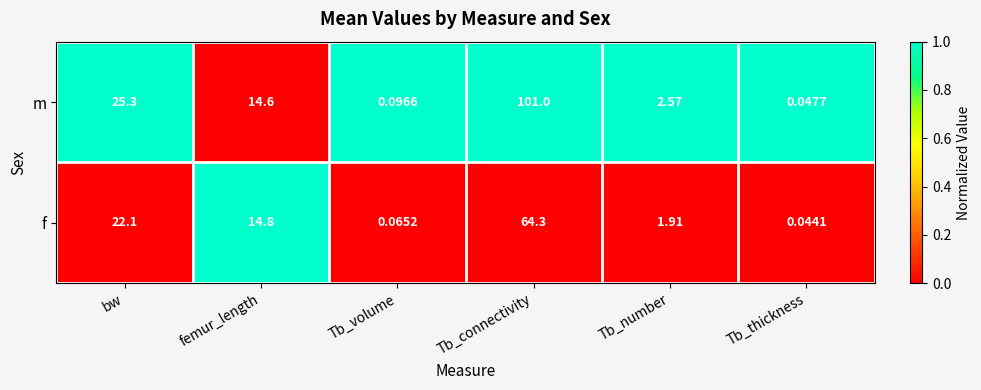

Rank the series by their maximum value, from highest to lowest.

m, f